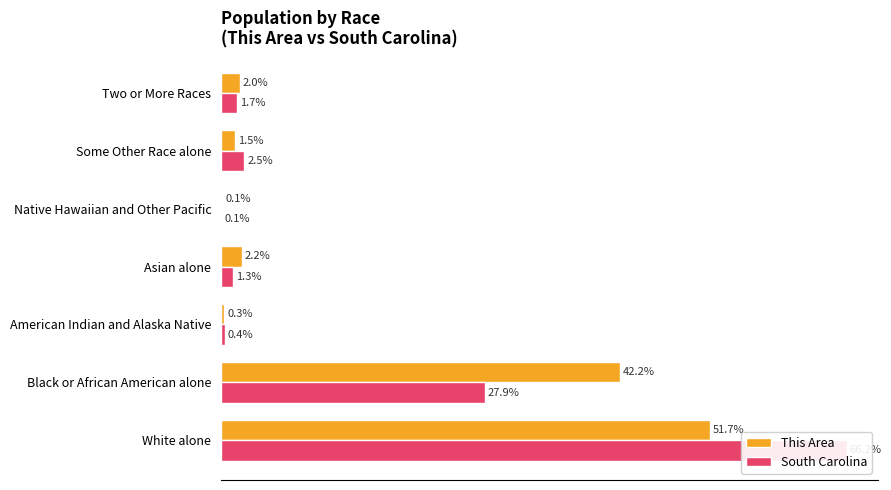

Reading right to left, transcribe all the data shown in this chart.

This Area: 2.0	1.5	0.1	2.2	0.3	42.2	51.7
South Carolina: 1.7	2.5	0.1	1.3	0.4	27.9	66.2